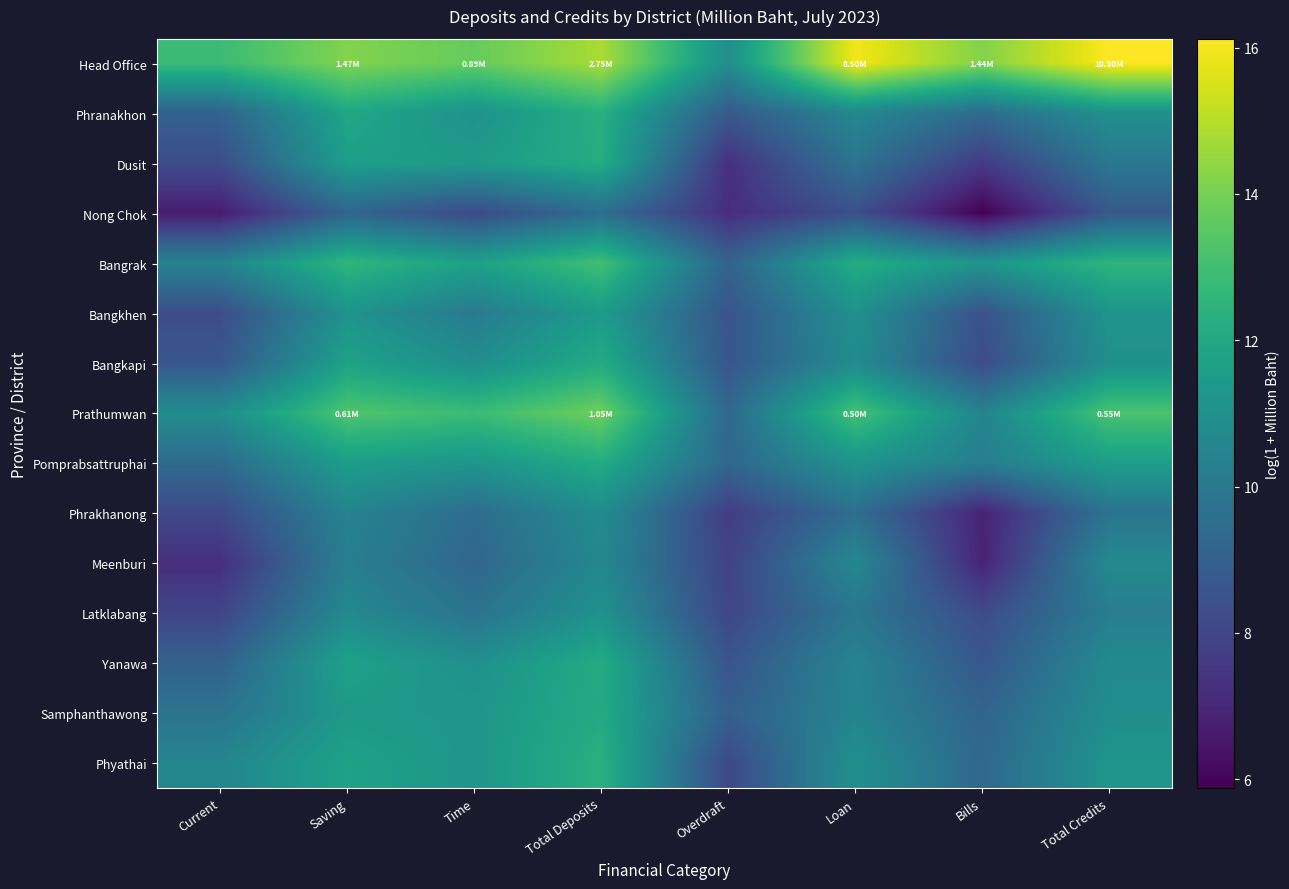

What is the smallest value displayed?

5.9